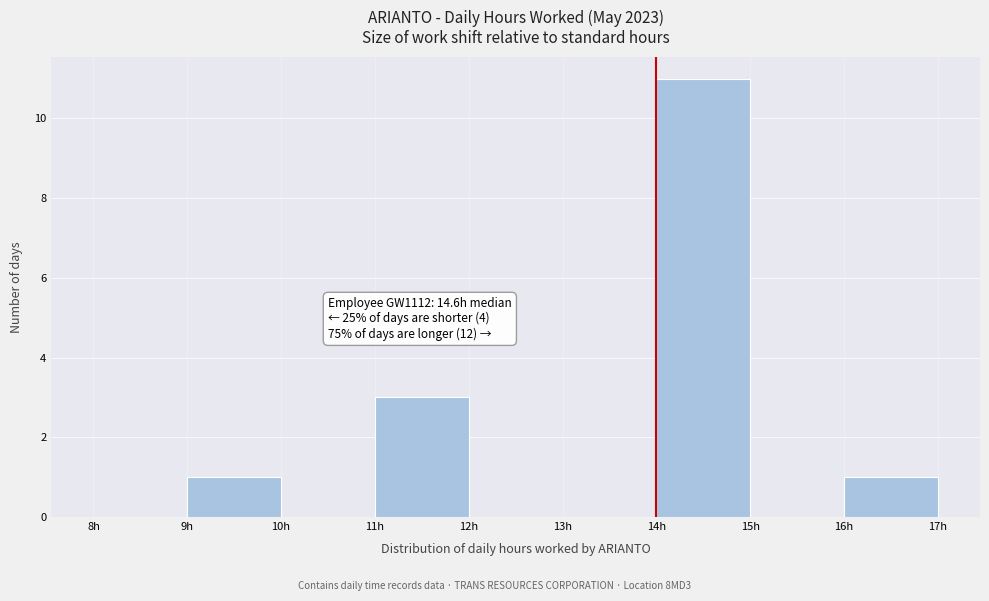

Over which range of the x-axis is the bar tallest?

14 to 15